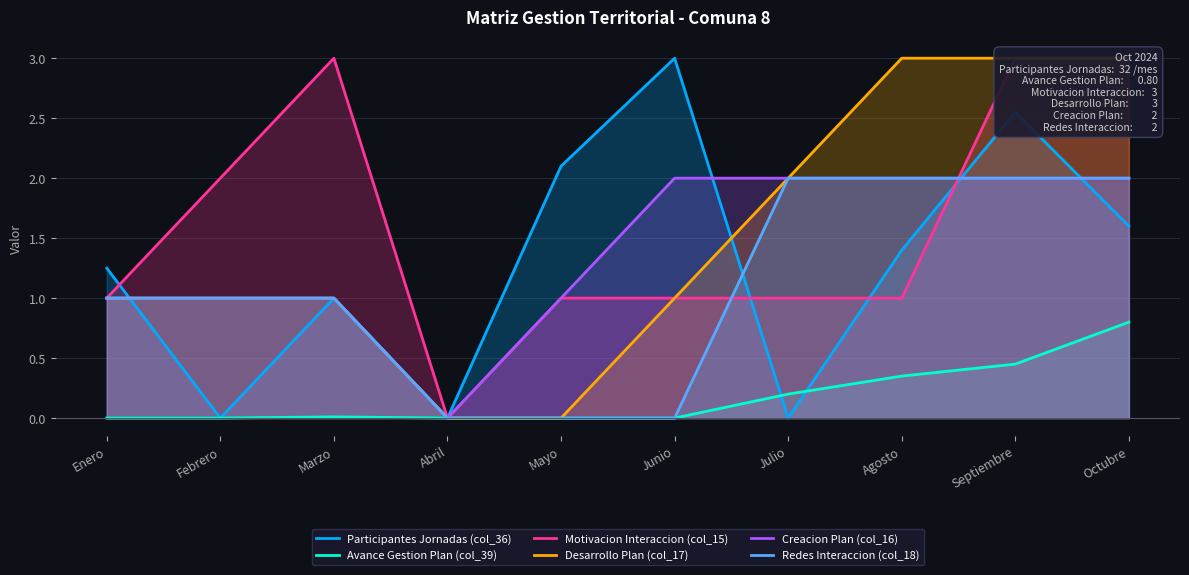

What is the difference between the maximum and minimum values in the Avance Gestion Plan (col_39) series?

0.8